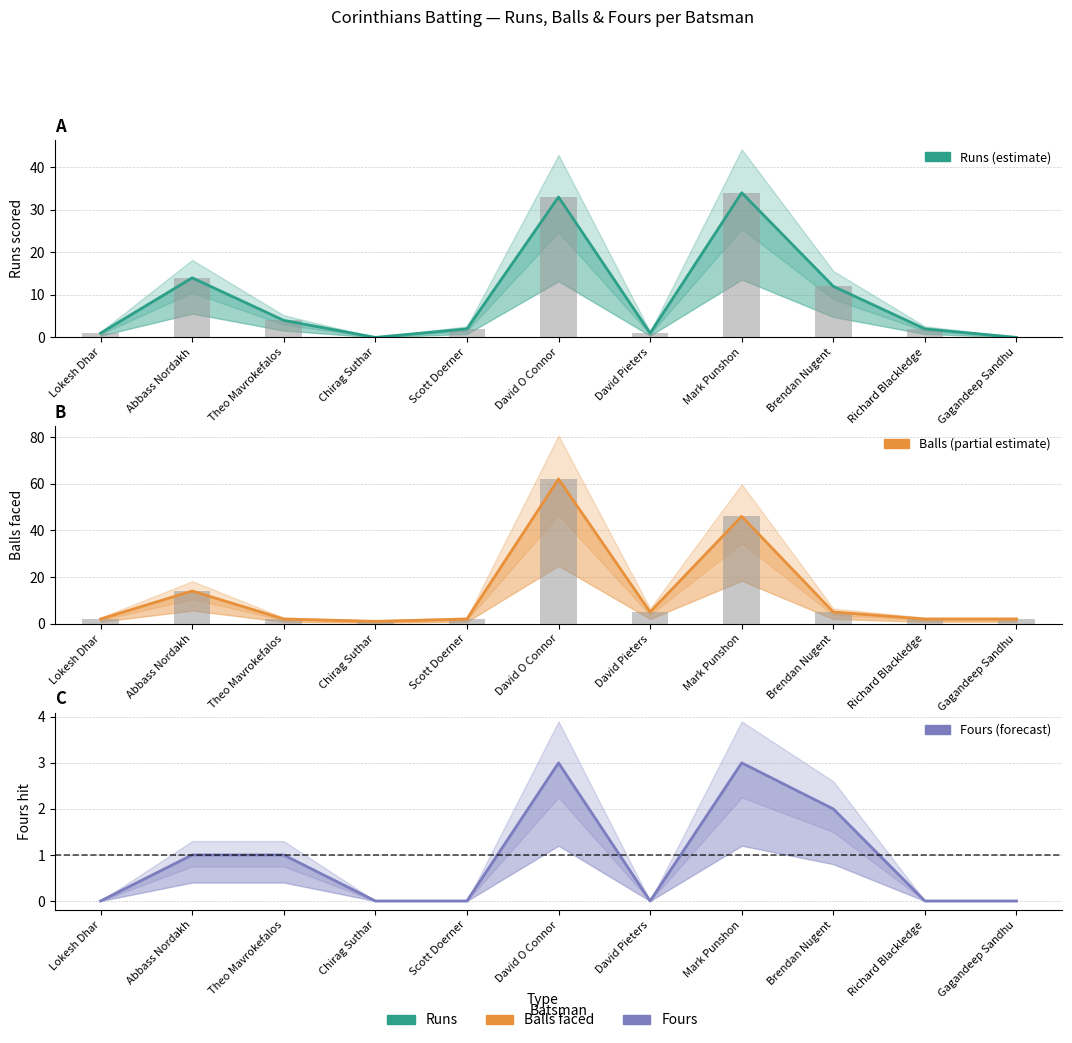

True or false: Balls has a value of 3 at Richard Blackledge.

False